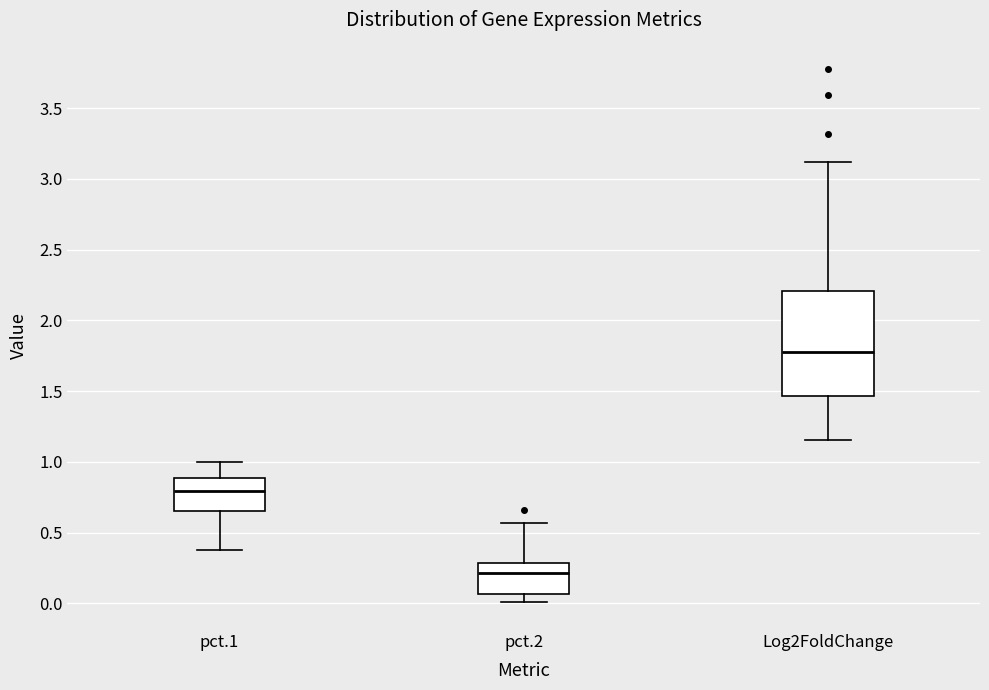

Reading left to right, read every box against the y-axis: the position of its median line, the range the box covers, and the ends of its whiskers. The values are not printed on the chart, so give them approximately, as read against the axis.

pct.1: median 0.80, box 0.65 to 0.90, whiskers 0.35 to 1.00
pct.2: median 0.20, box 0.05 to 0.30, whiskers 0.00 to 0.55
Log2FoldChange: median 1.80, box 1.45 to 2.20, whiskers 1.15 to 3.10